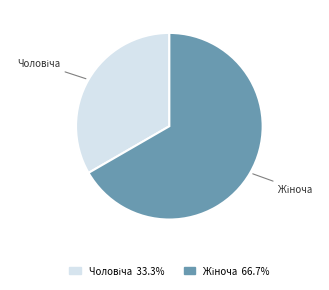

Is there any slice that represents more than half of the pie?

Yes